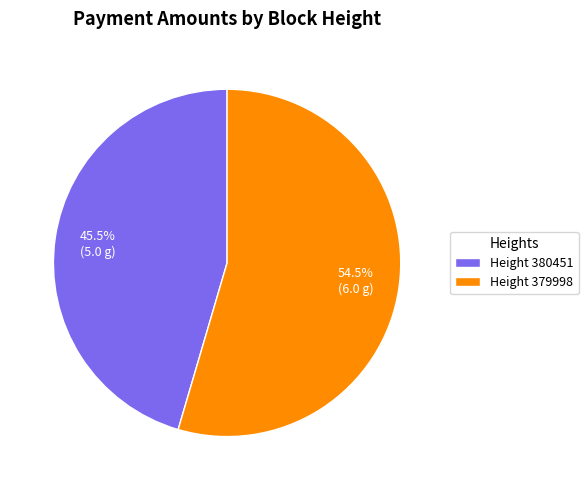

Which category accounts for the majority?

Height 379998